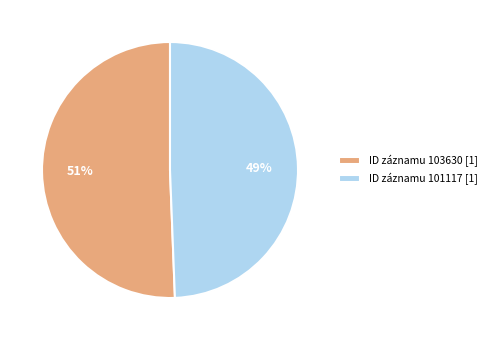

Rank the categories by value from highest to lowest.

ID záznamu 103630 [1], ID záznamu 101117 [1]